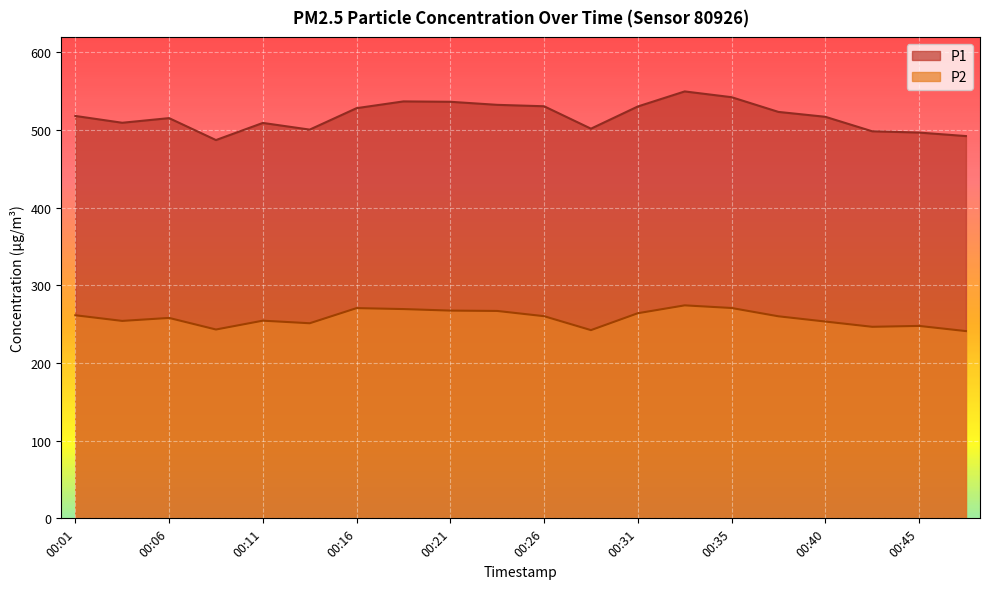

What is the average value of the P1 series?

517.9